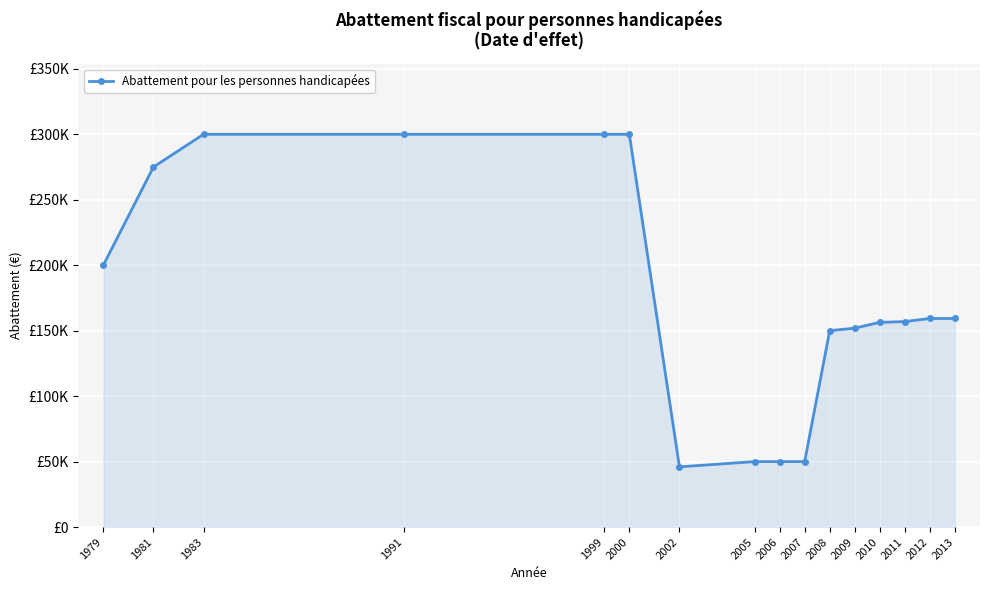

List the labels in order of value, largest first.

1983, 1991, 1999, 2000, 1981, 1979, 2012, 2013, 2011, 2010, 2009, 2008, 2005, 2006, 2007, 2002